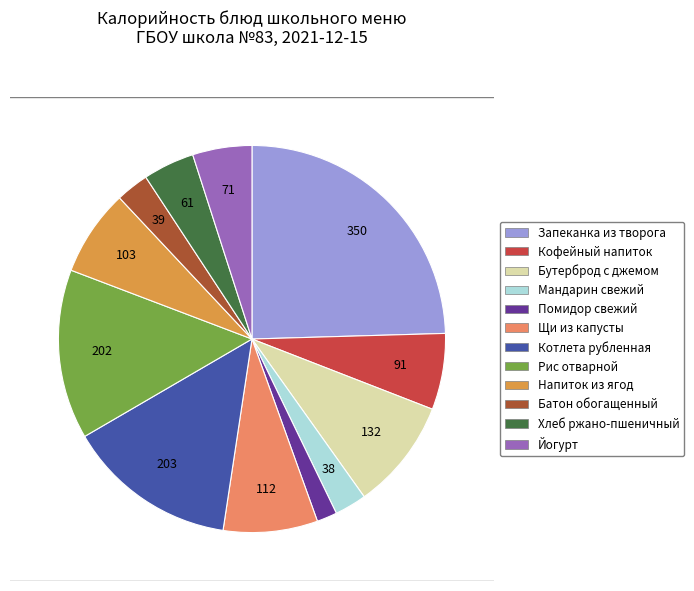

Does any single category account for the majority?

No